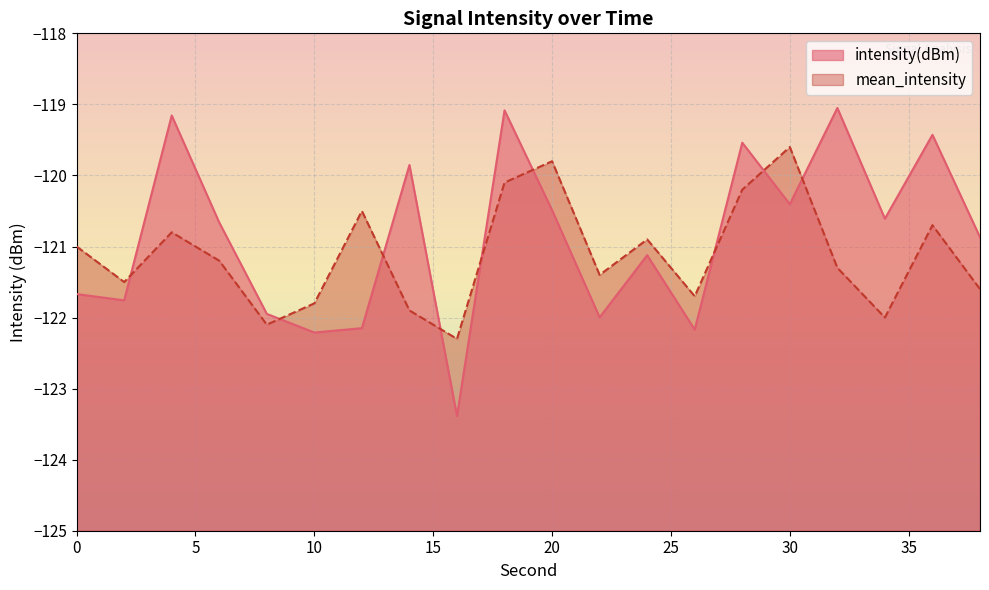

Which series has the largest total across all categories?

intensity(dBm)